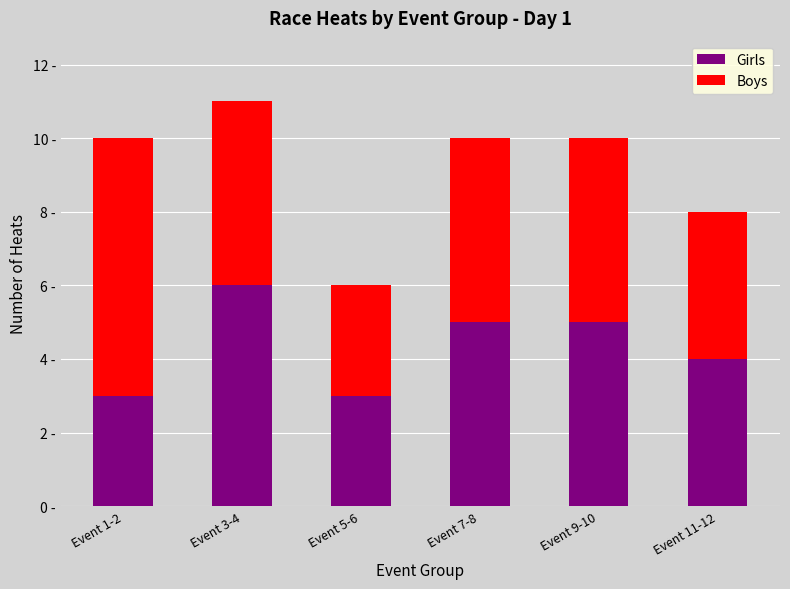

What is the value of the Girls bar at the 1st from the left?

3